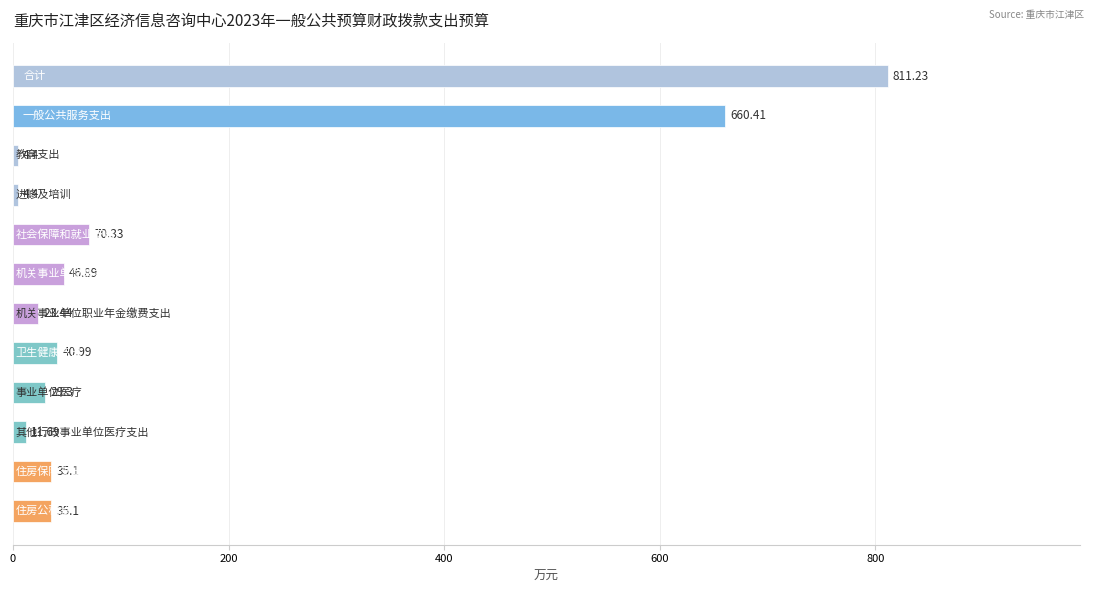

What is the sum of all values?

1773.3